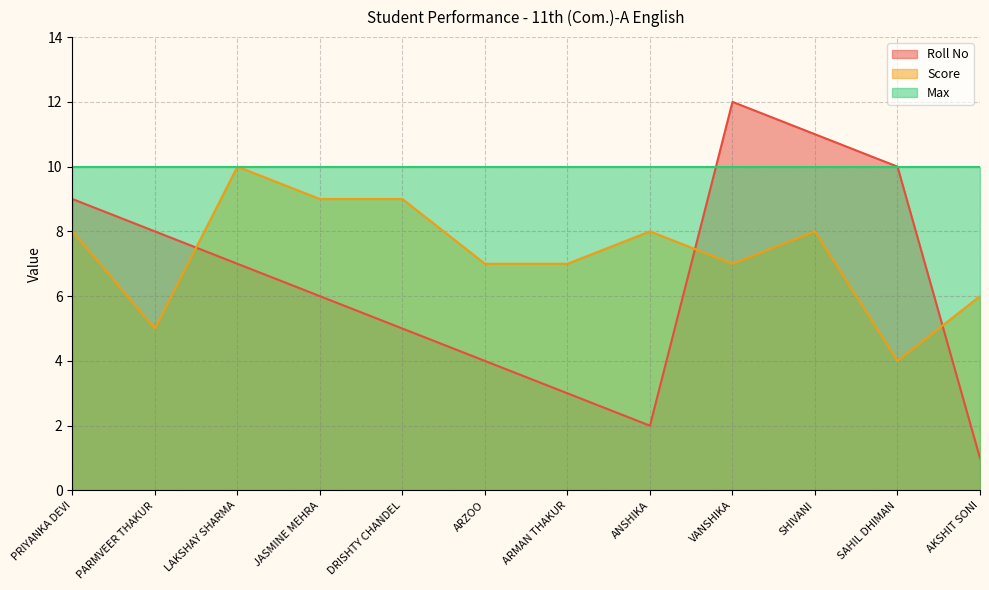

At which category is the sum across all series the highest?

VANSHIKA